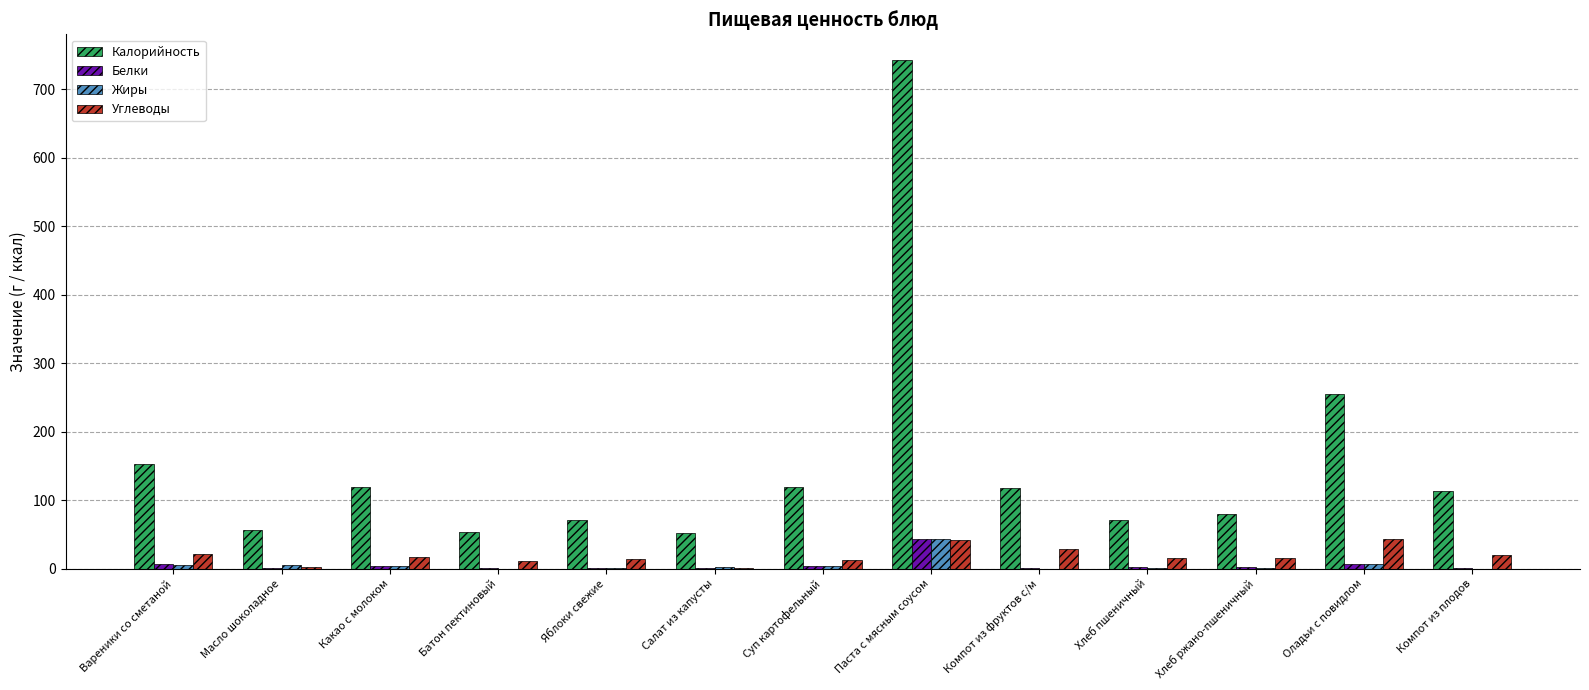

Which series has the largest total across all categories?

Калорийность